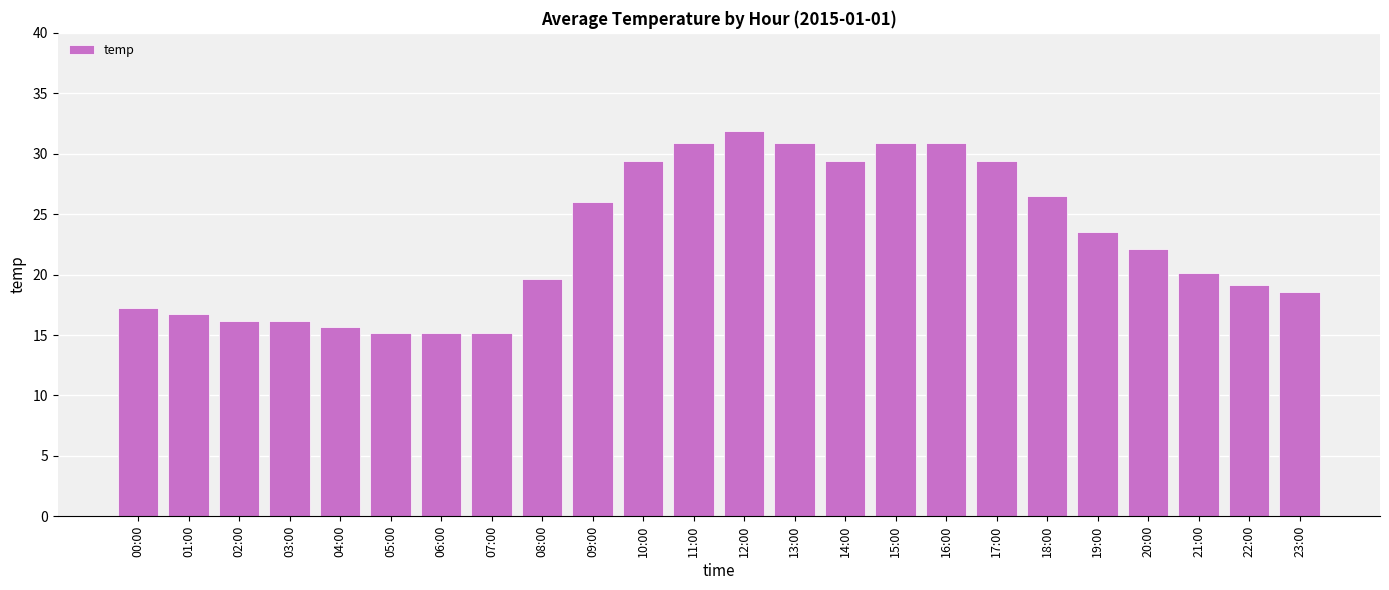

What position from the left is 05:00?

6